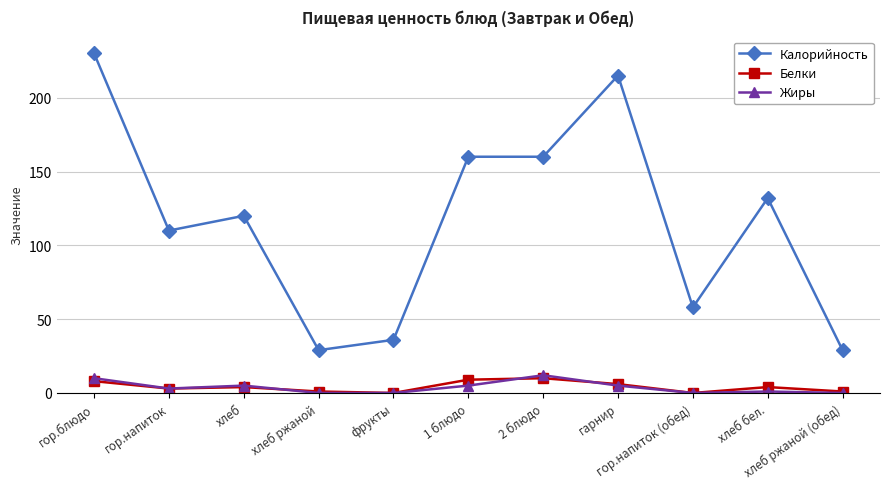

What is the difference between the second highest and second lowest values in the Белки series?

9